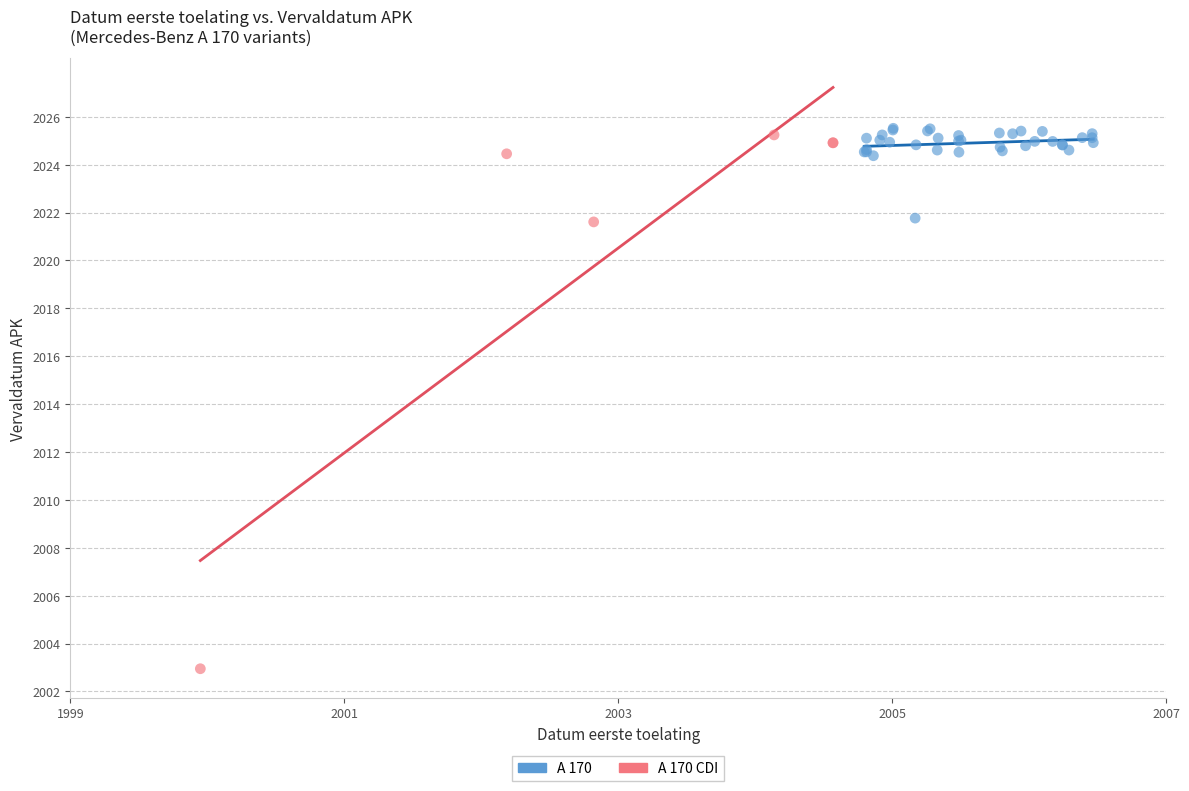

Which series has the widest spread of Y values?

A 170 CDI